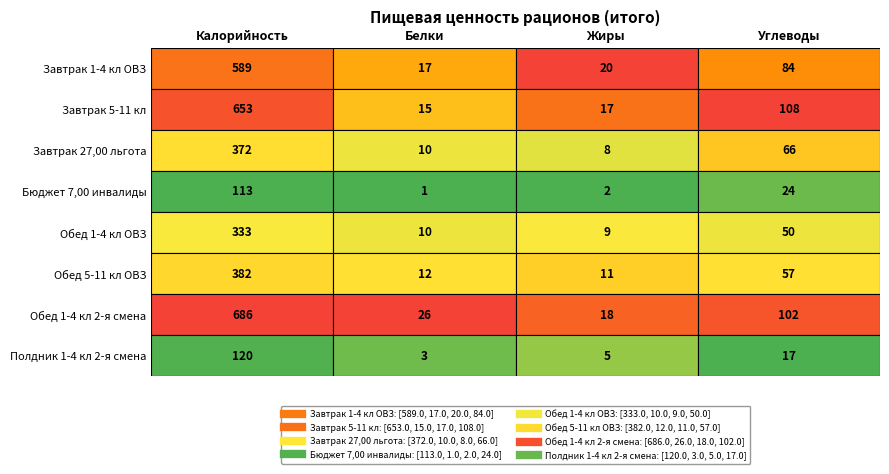

How many series are shown in this chart?

8